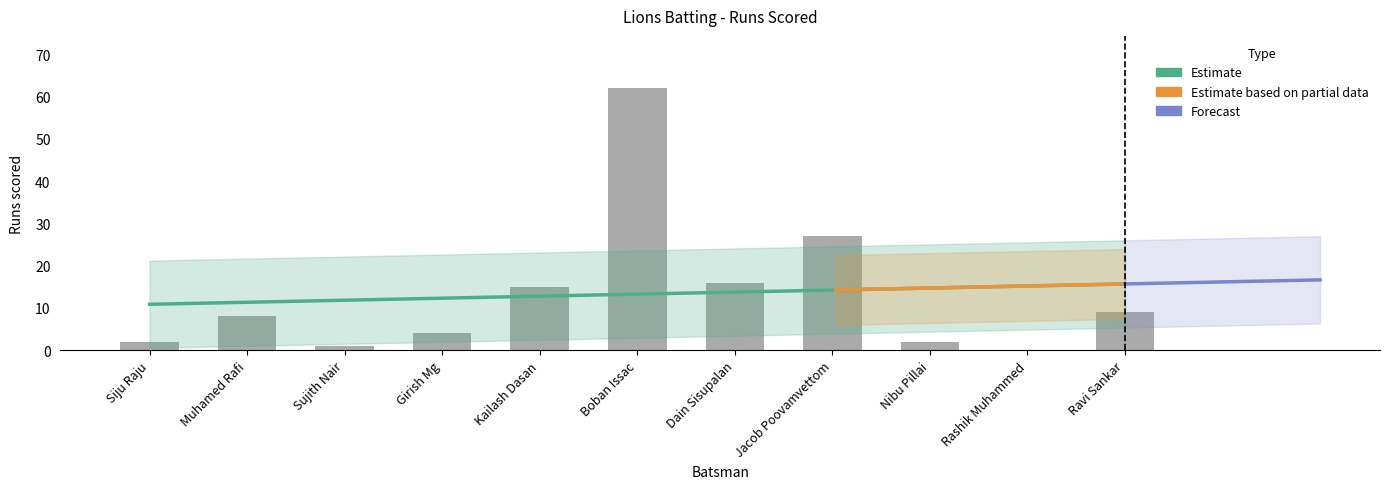

Read the value at Muhamed Rafi, to the nearest 5.

10